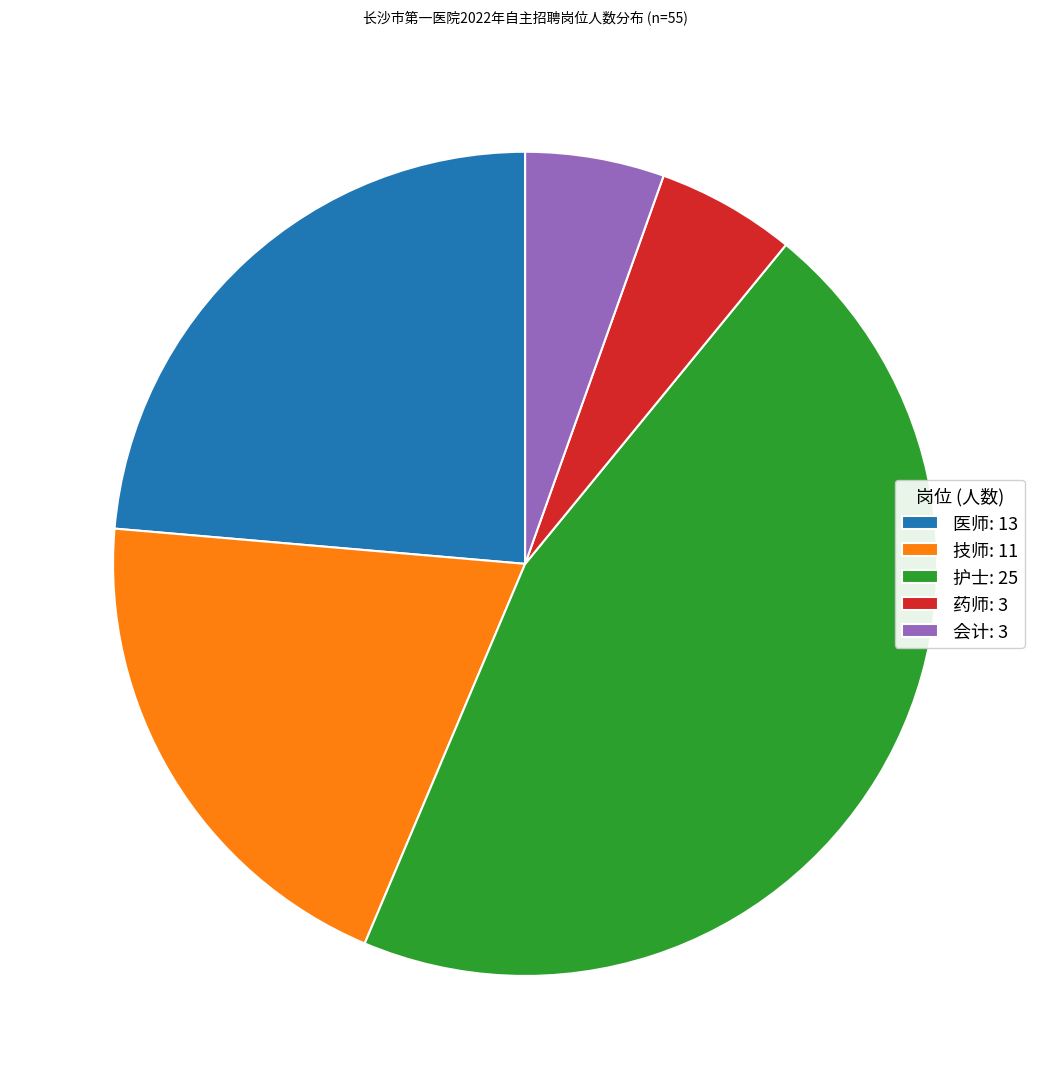

Combined, do 护士 and 技师 account for over 50%?

Yes